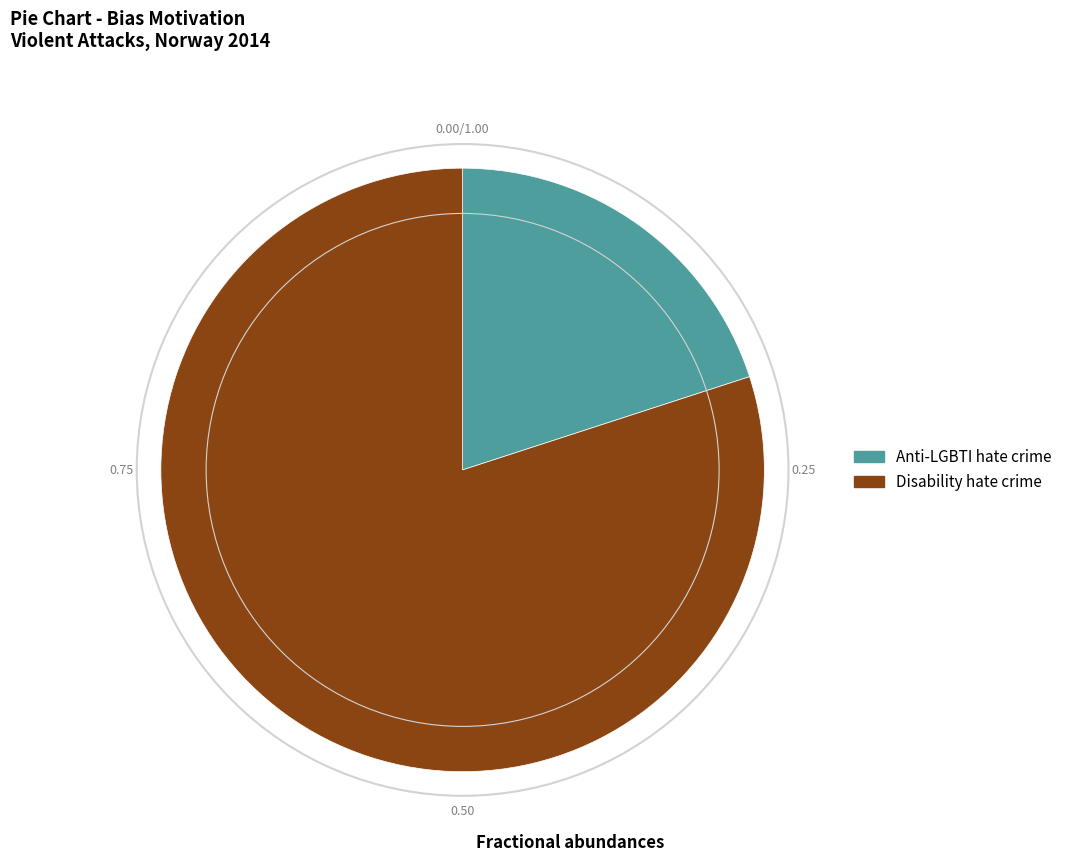

The Anti-LGBTI hate crime slice represents 20% of the pie. True or false?

True